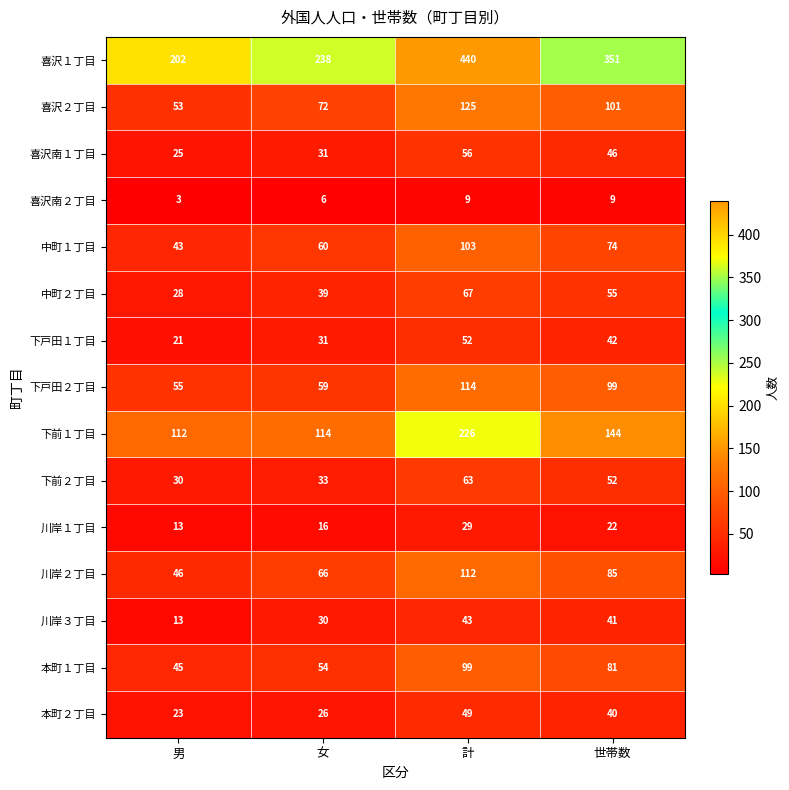

Rank the series by their maximum value, from highest to lowest.

喜沢１丁目, 下前１丁目, 喜沢２丁目, 下戸田２丁目, 川岸２丁目, 中町１丁目, 本町１丁目, 中町２丁目, 下前２丁目, 喜沢南１丁目, 下戸田１丁目, 本町２丁目, 川岸３丁目, 川岸１丁目, 喜沢南２丁目